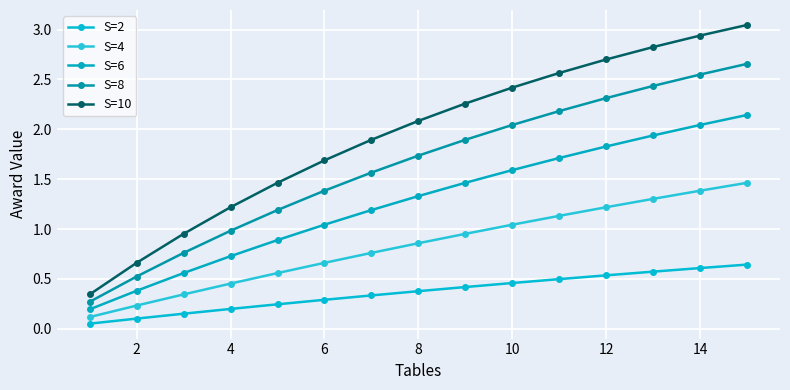

Does the chart have visible grid lines?

Yes